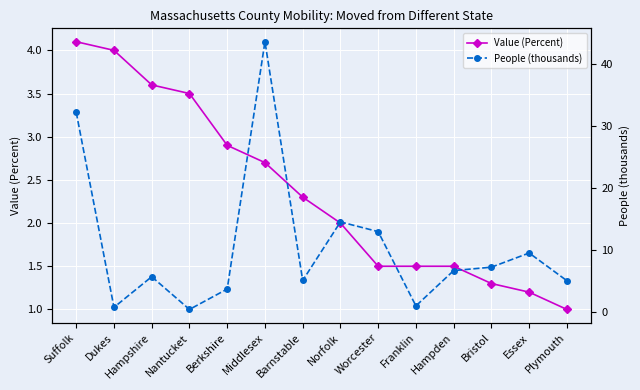

After their last crossing, which series has the higher values: People (thousands) or Value (Percent)?

People (thousands)